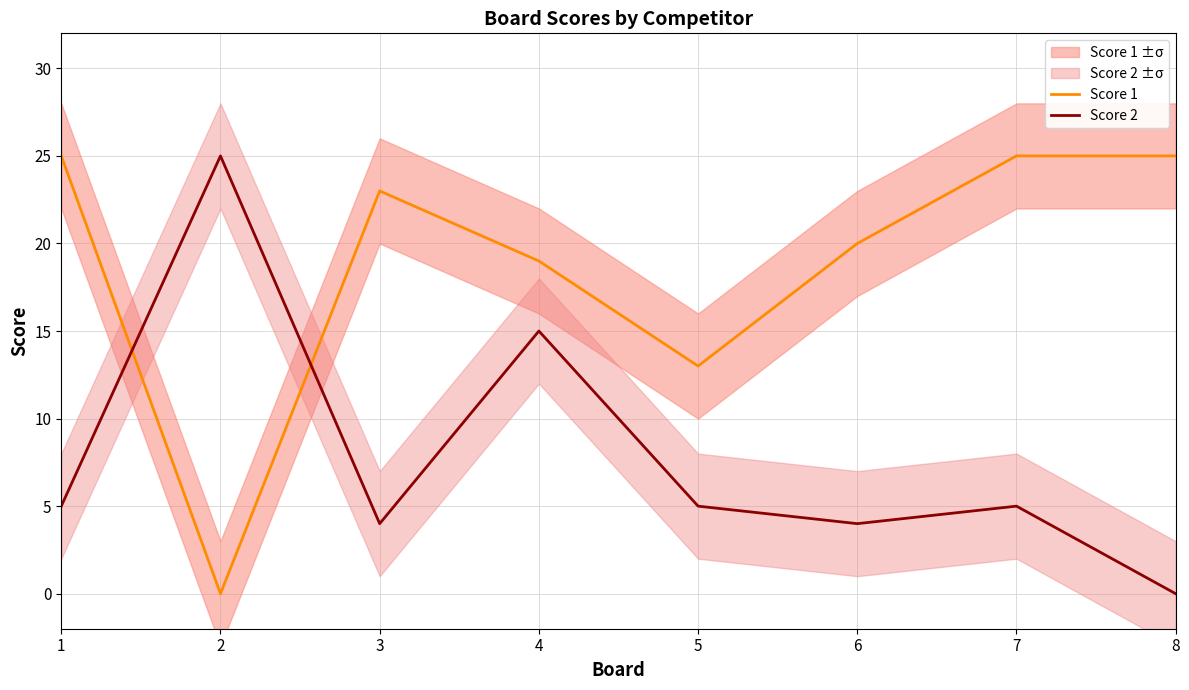

Rank the series by their average value, from highest to lowest.

Score 1, Score 2